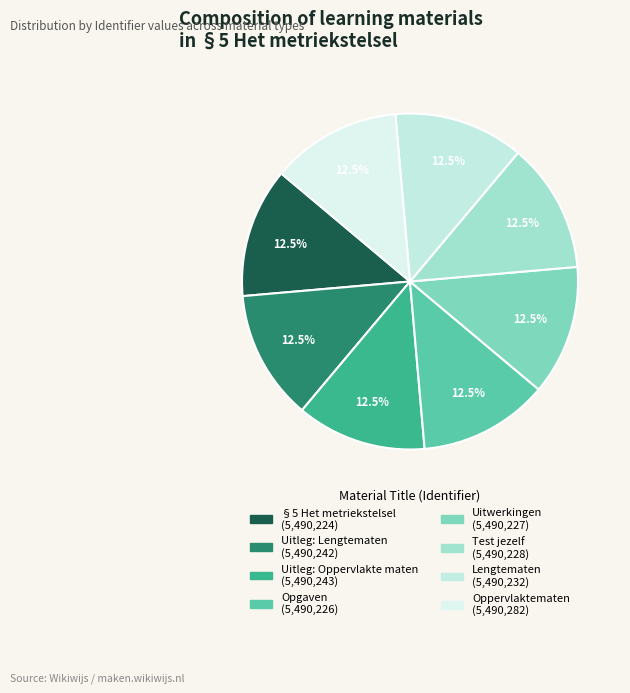

True or false: Opgaven accounts for 6% of the total.

False